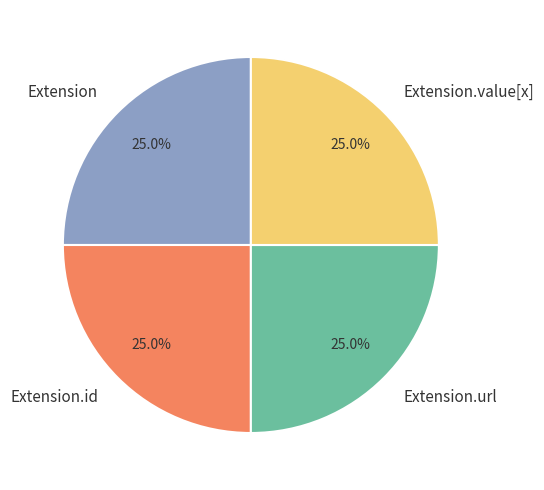

Is there a majority slice in this chart?

No